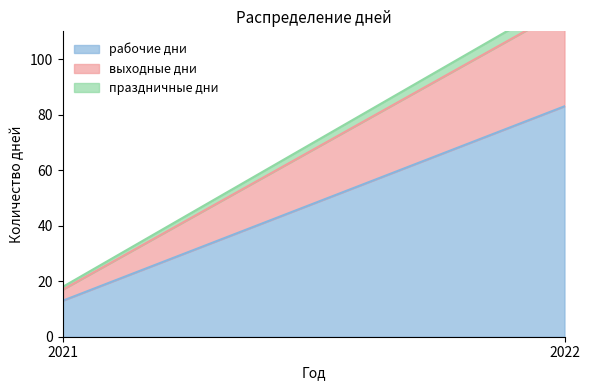

List the labels in order of рабочие дни value, largest first.

2022, 2021